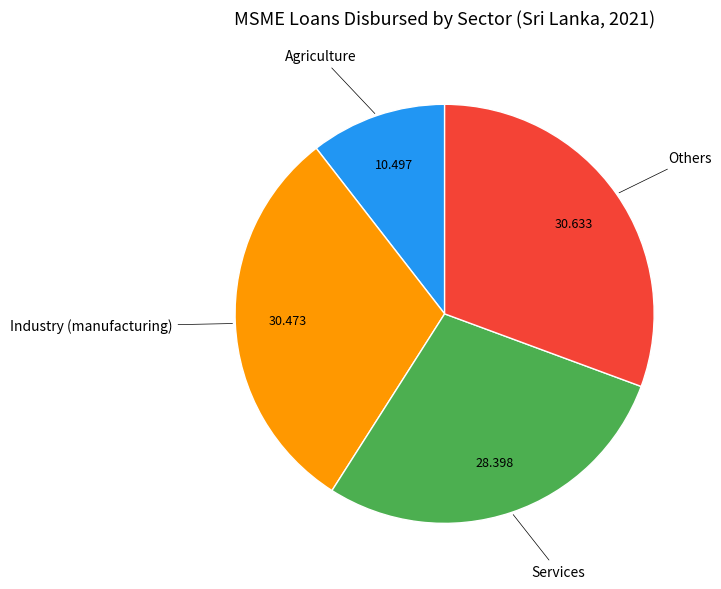

Which category has the smallest portion of the pie?

Agriculture